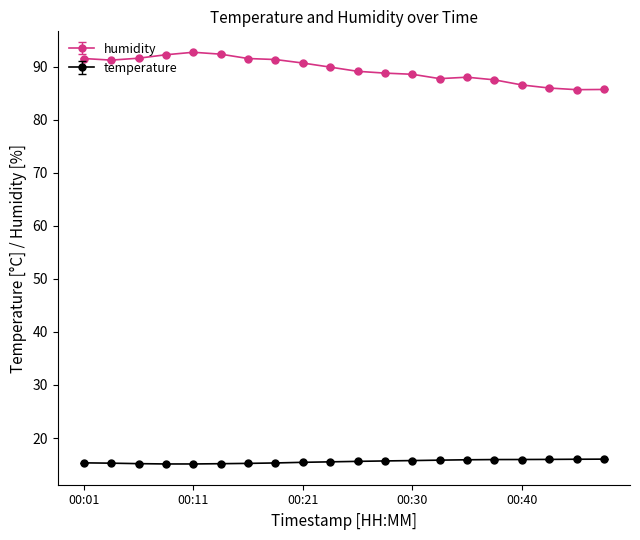

Rank the series by their maximum value, from lowest to highest.

temperature, humidity